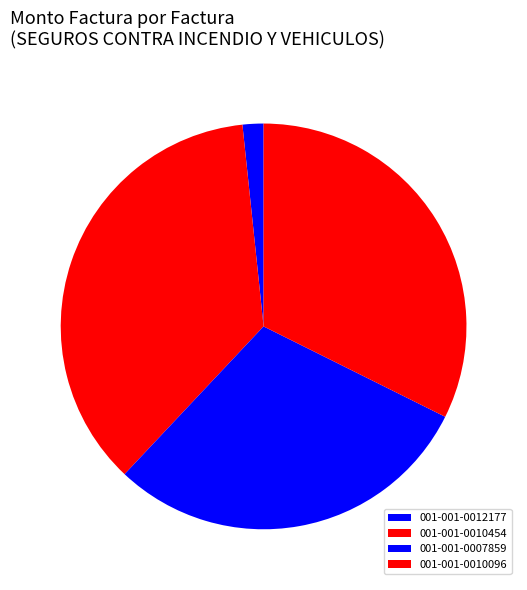

What percentage do 001-001-0007859 and 001-001-0010454 together represent?

66.0%